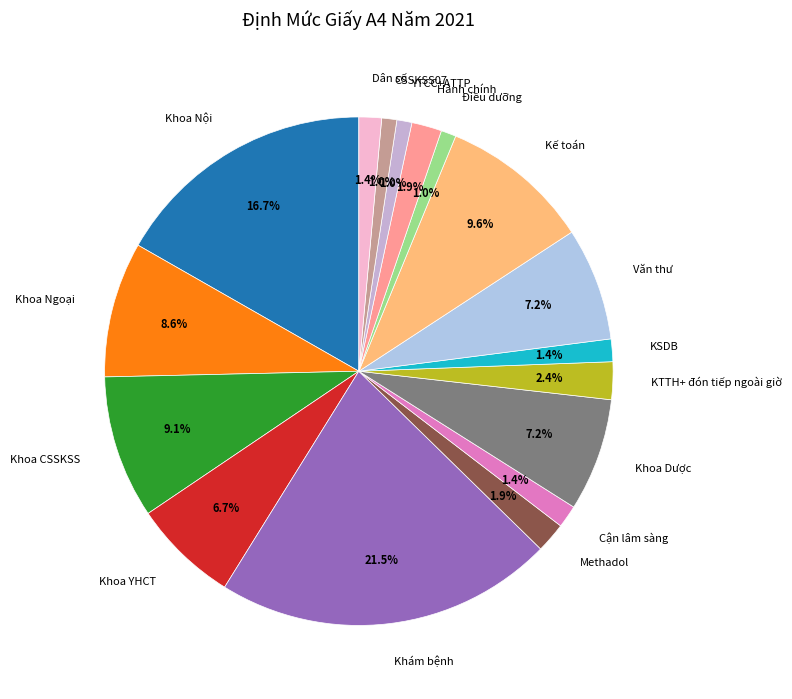

To the nearest percent, what percentage of the pie is Khoa Ngoại?

9%